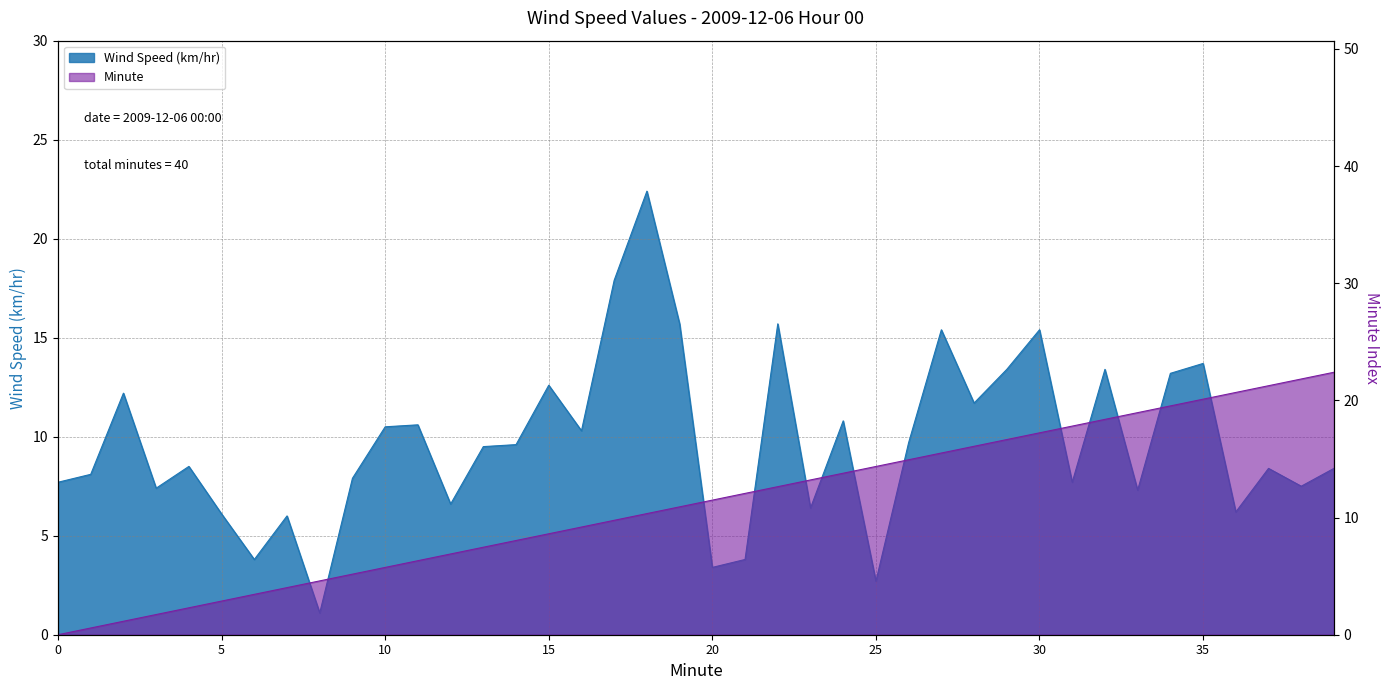

At which label does Wind Speed (km/hr) first exceed 9?

2